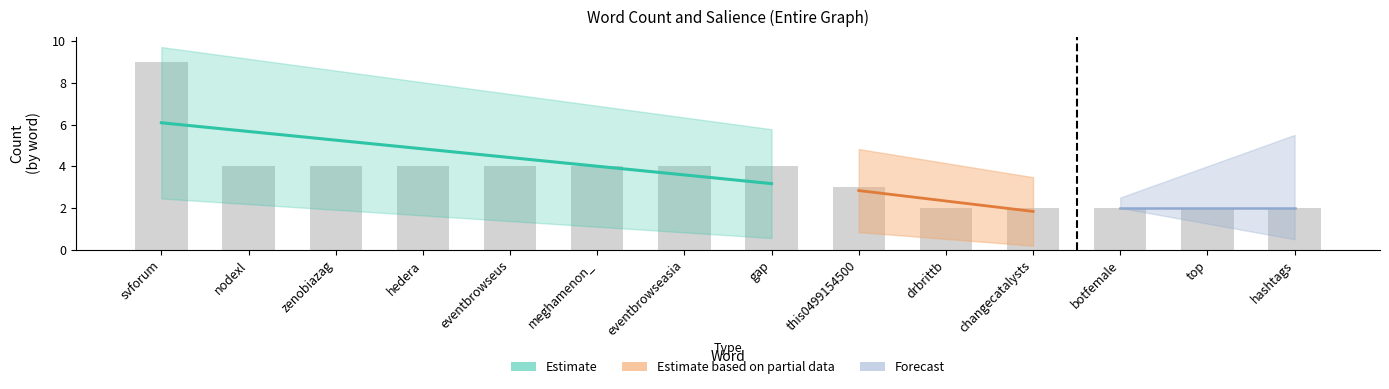

Reading left to right, list all the values displayed in this chart.

9	4	4	4	4	4	4	4	3	2	2	2	2	2